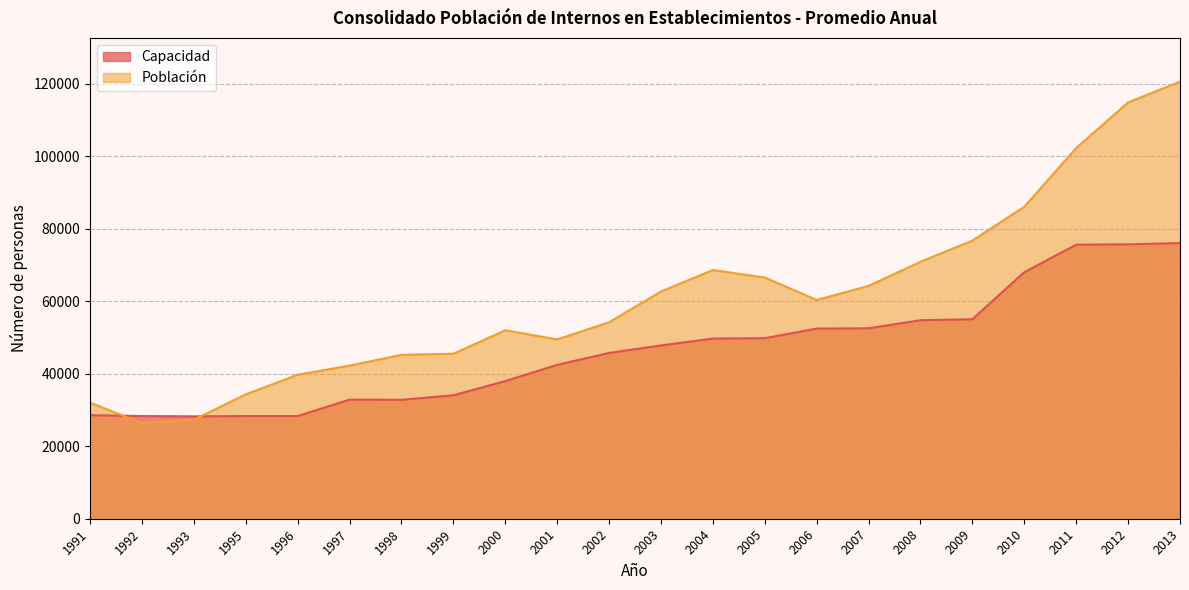

At which label is Capacidad closest to 52159?

2006